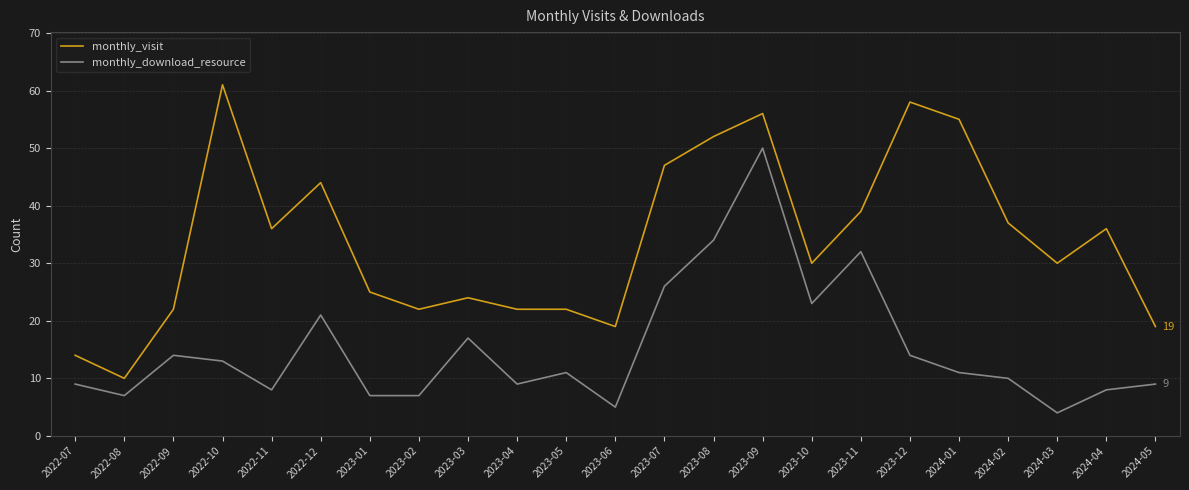

Which series has the largest total across all categories?

monthly_visit